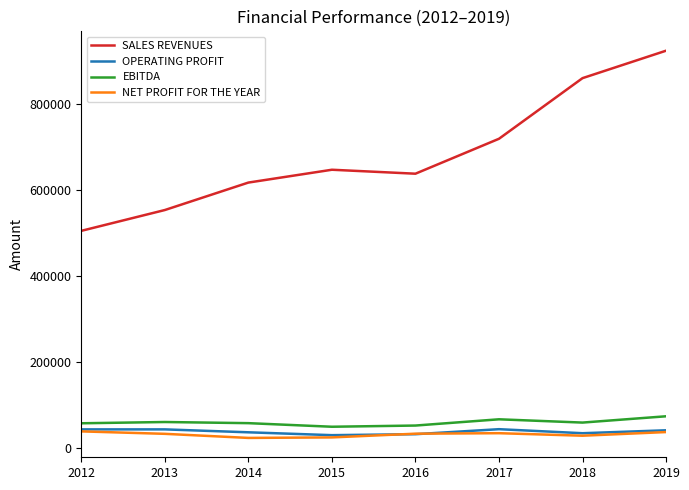

Which series changed the most between 2014 and 2018?

SALES REVENUES